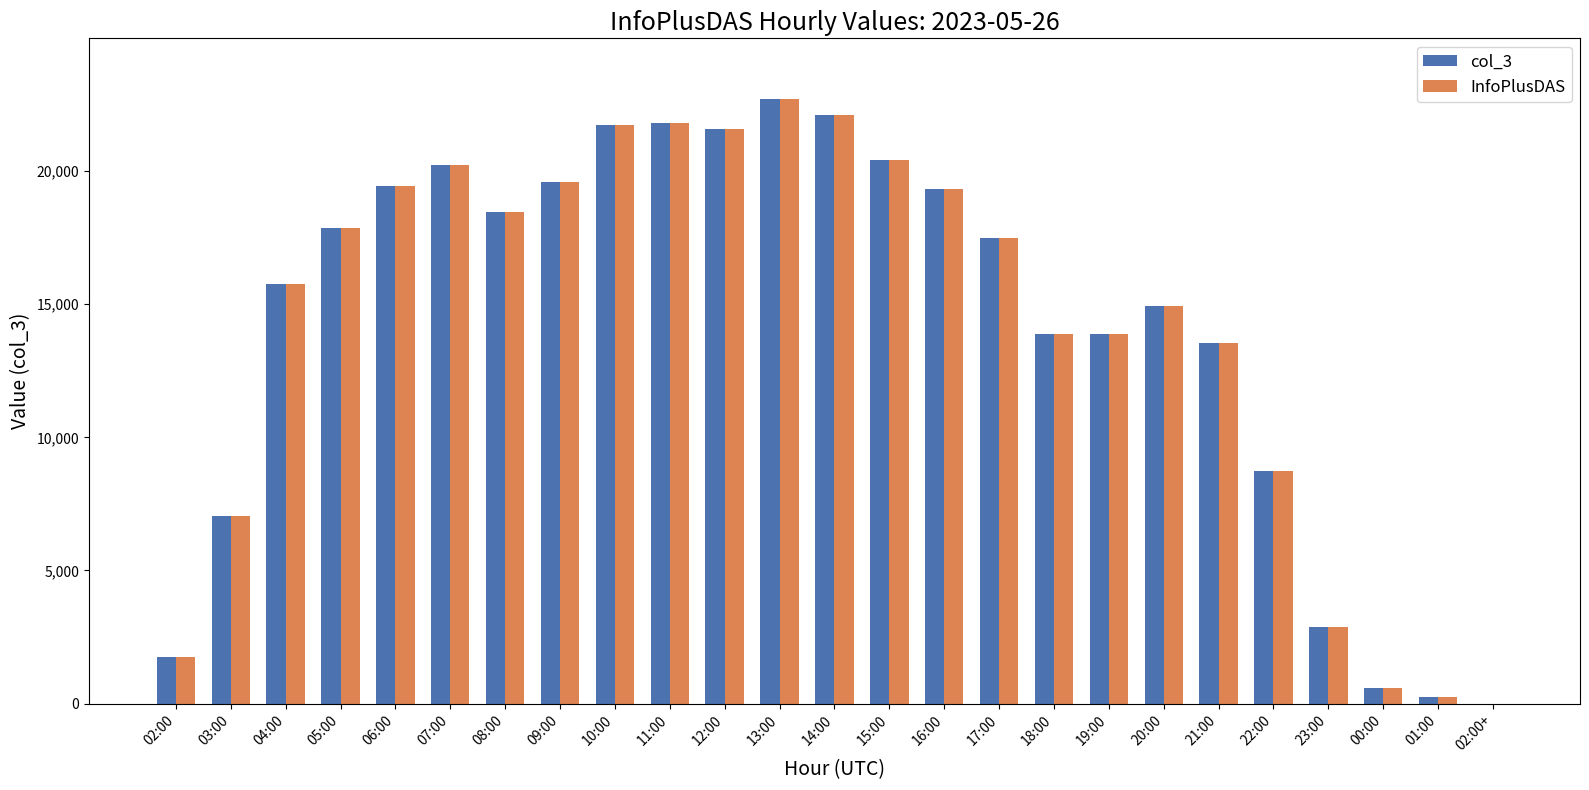

Where is InfoPlusDAS nearest to the value 11355?

21:00